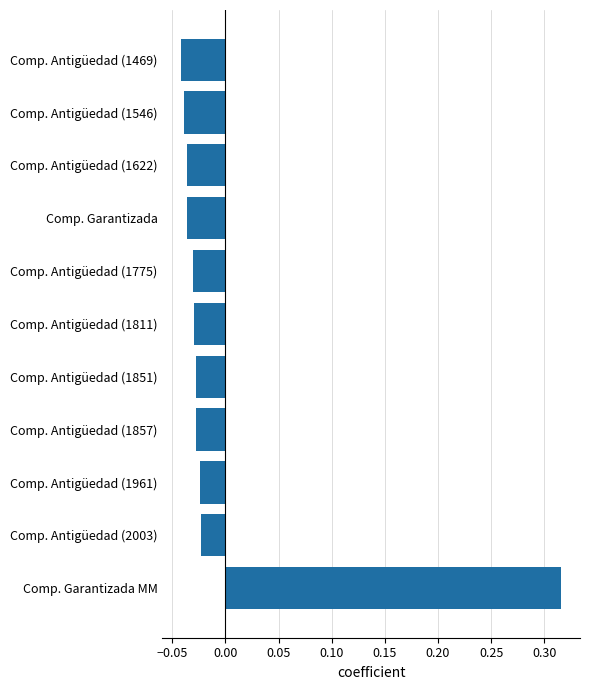

How many data points are above 0?

1